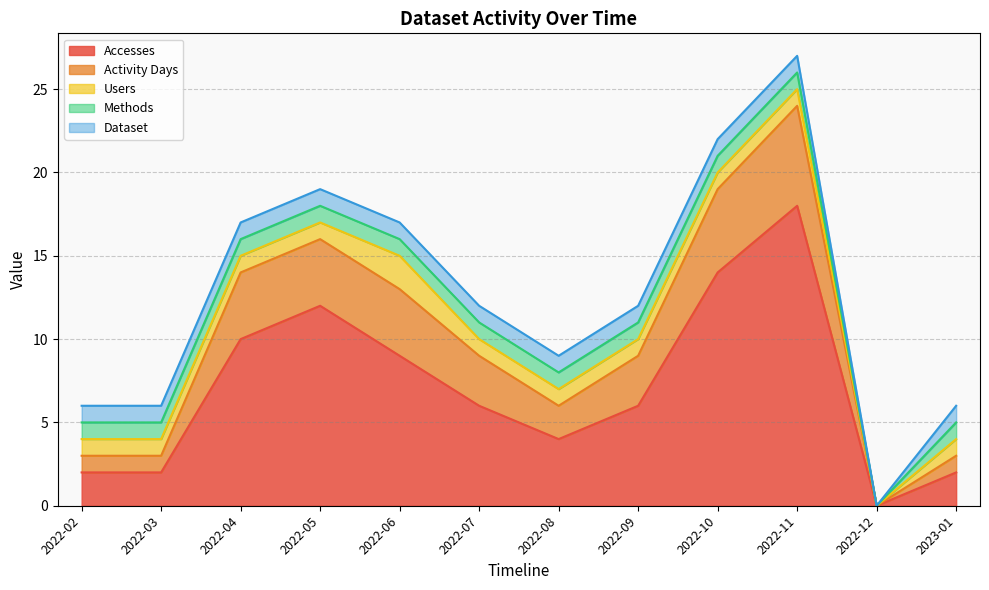

Reading right to left, extract all data points from this chart.

Accesses: 2	0	18	14	6	4	6	9	12	10	2	2
Activity Days: 1	0	6	5	3	2	3	4	4	4	1	1
Users: 1	0	1	1	1	1	1	2	1	1	1	1
Methods: 1	0	1	1	1	1	1	1	1	1	1	1
Dataset: 1	0	1	1	1	1	1	1	1	1	1	1